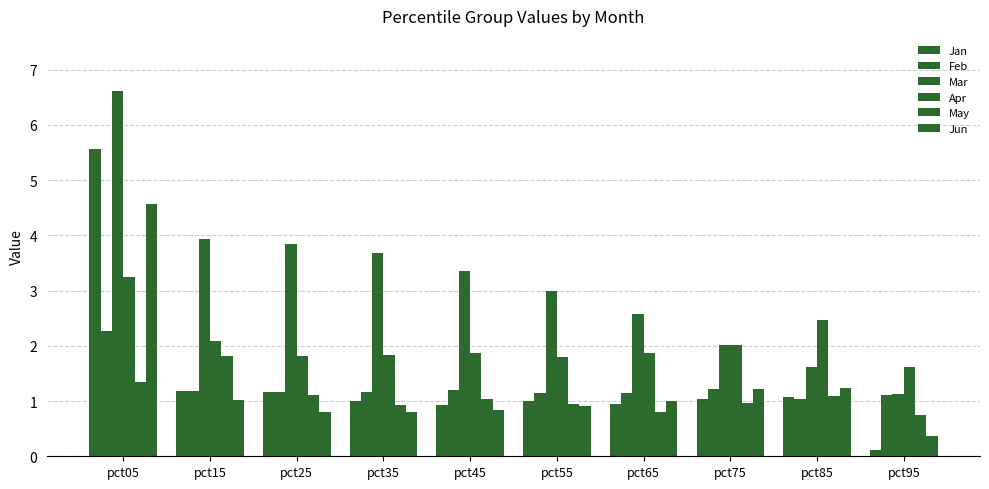

At which category is the sum across all series the highest?

pct05